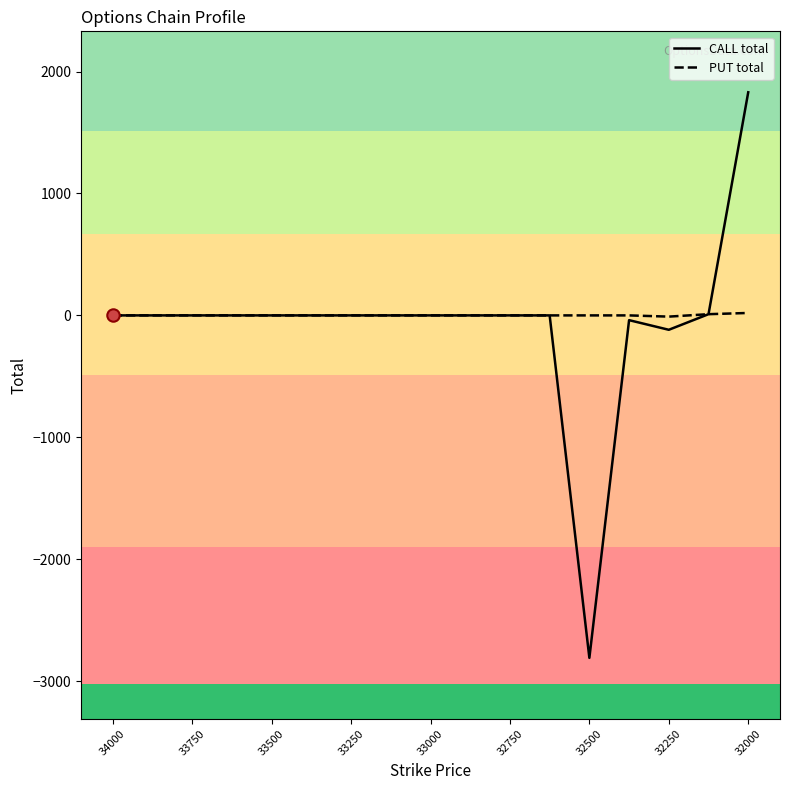

Which series reaches the maximum Y coordinate?

CALL total